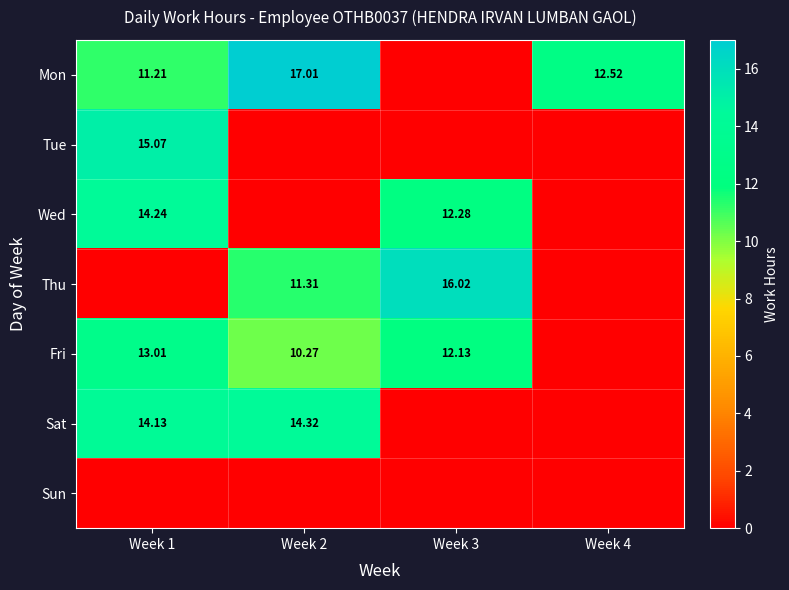

Between Week 1 and Week 3, which is larger?

Week 1